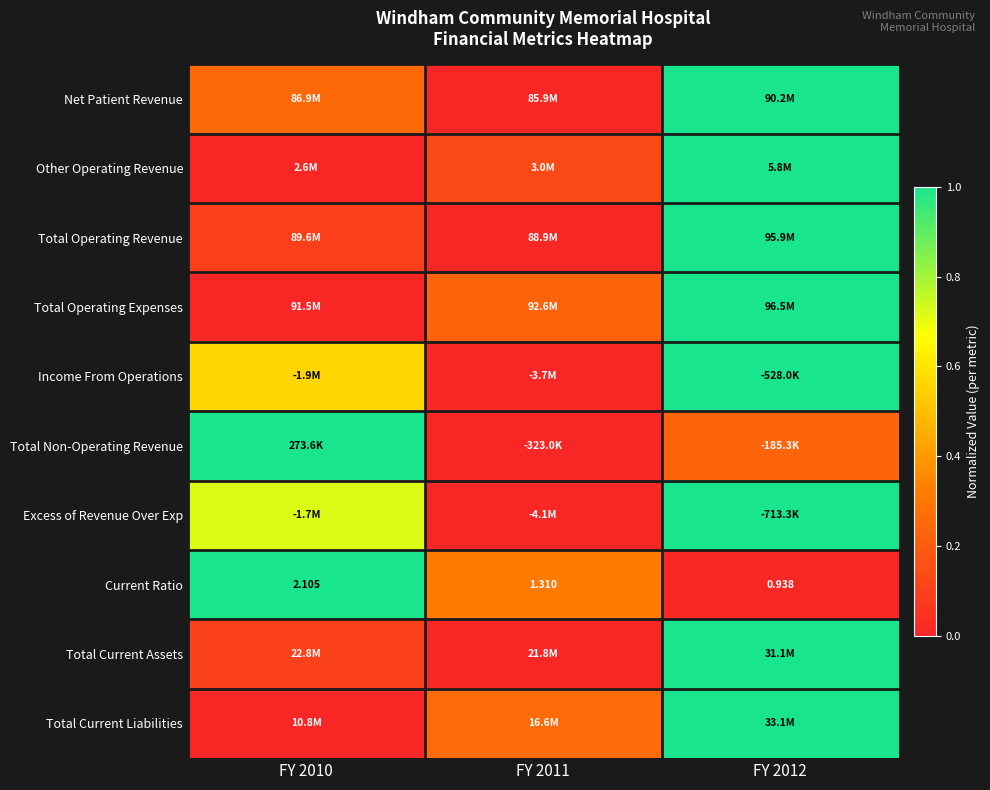

How many categories are shown in the chart?

3